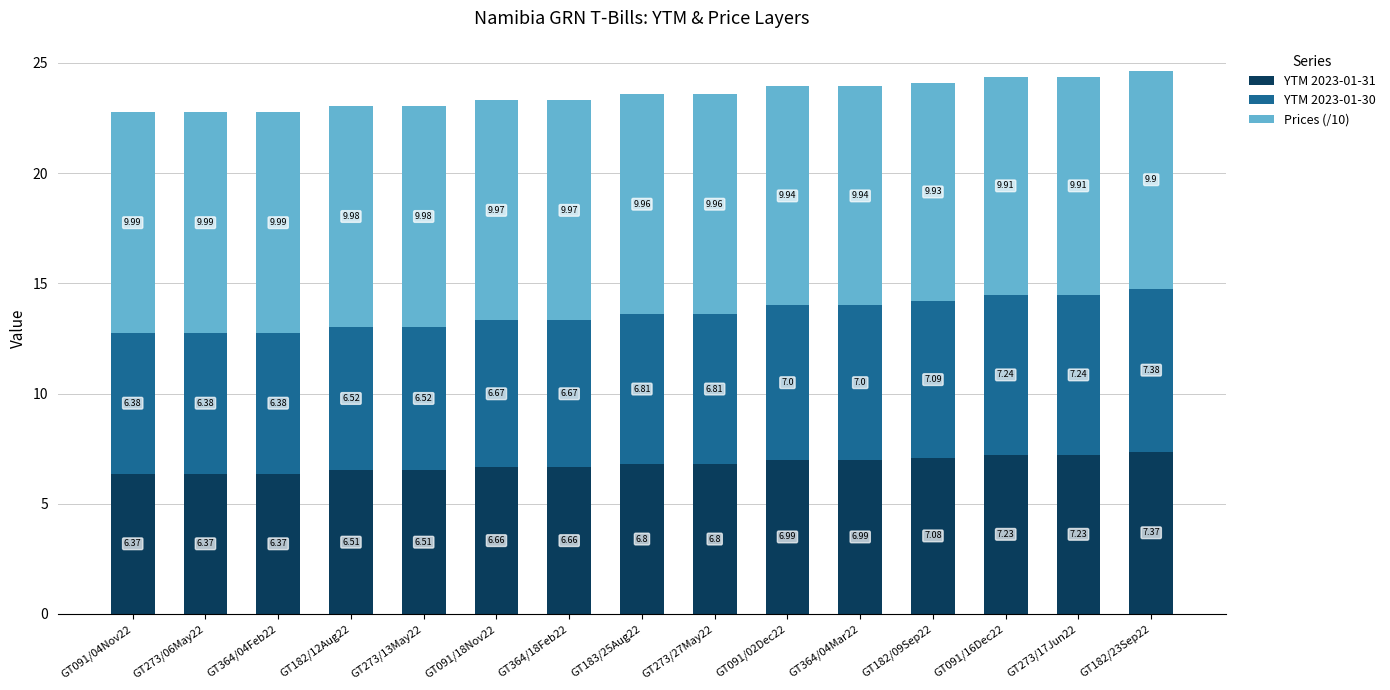

At which category is the sum across all series the highest?

GT182/23Sep22